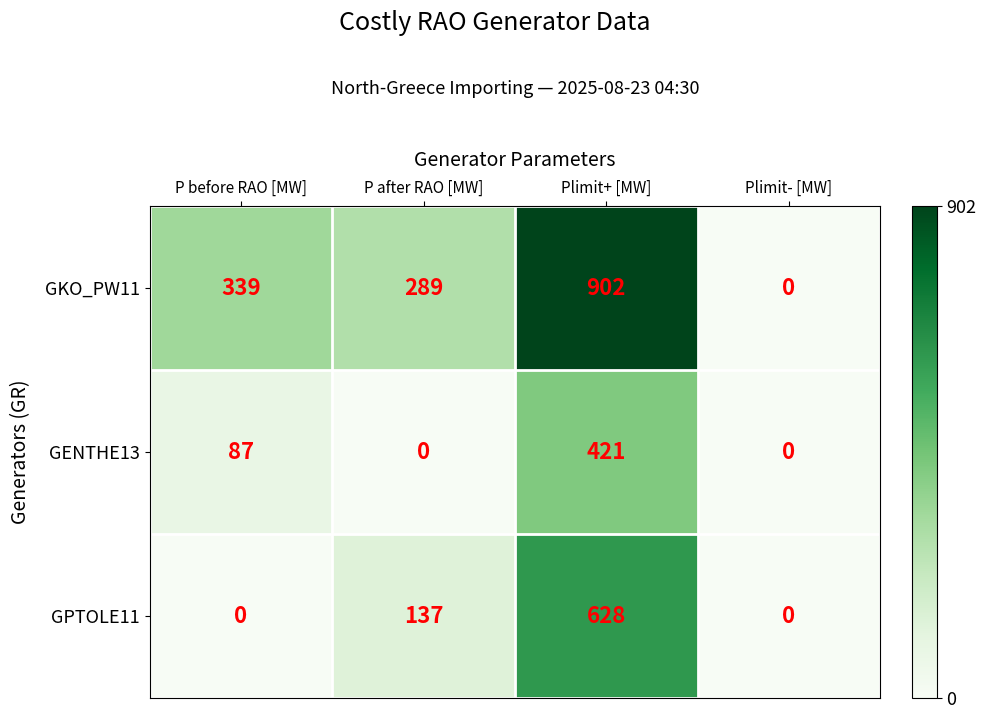

Is it true that GENTHE13 equals 0 at P after RAO [MW]?

True